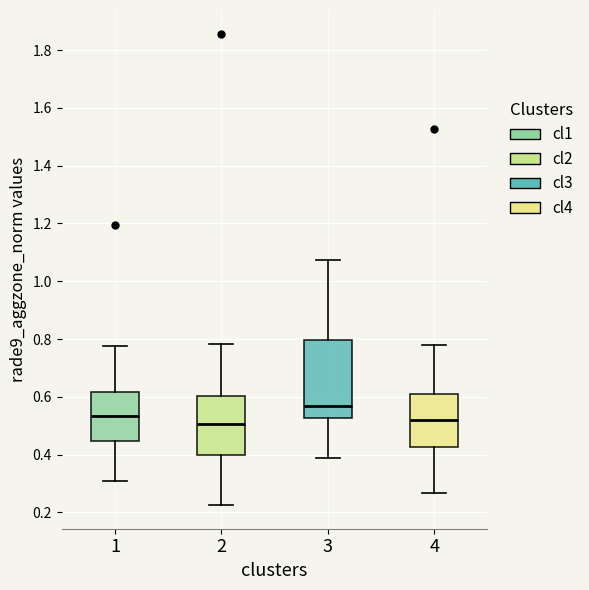

Reading left to right, read every box against the y-axis: the position of its median line, the range the box covers, and the ends of its whiskers. The values are not printed on the chart, so give them approximately, as read against the axis.

1: median 0.54, box 0.44 to 0.62, whiskers 0.30 to 0.78
2: median 0.50, box 0.40 to 0.60, whiskers 0.22 to 0.78
3: median 0.56, box 0.52 to 0.80, whiskers 0.38 to 1.08
4: median 0.52, box 0.42 to 0.62, whiskers 0.26 to 0.78